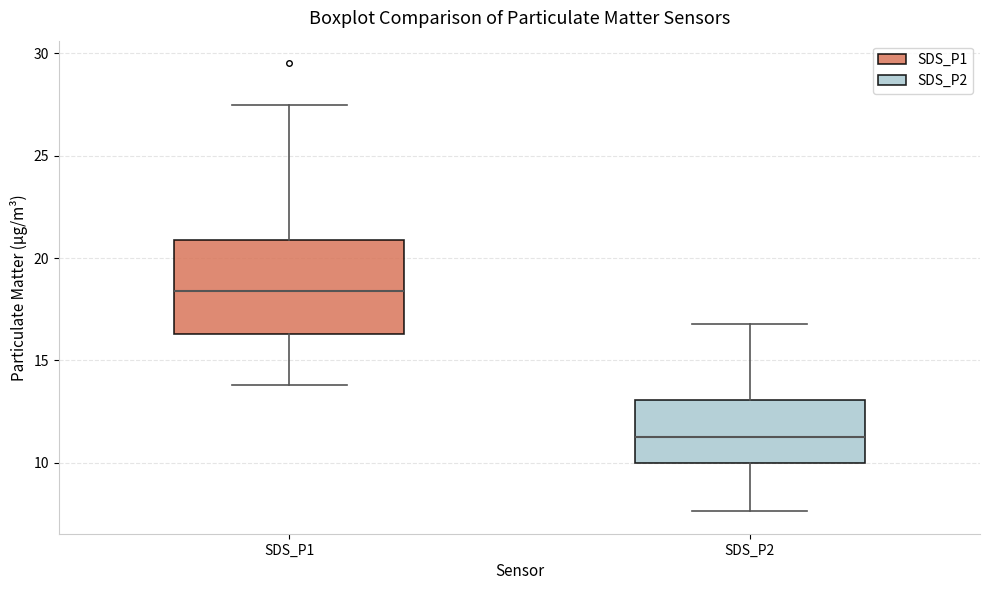

Reading left to right, read every box against the y-axis: the position of its median line, the range the box covers, and the ends of its whiskers. The values are not printed on the chart, so give them approximately, as read against the axis.

SDS_P1: median 18.5, box 16.5 to 21.0, whiskers 14.0 to 27.5
SDS_P2: median 11.5, box 10.0 to 13.0, whiskers 7.5 to 17.0